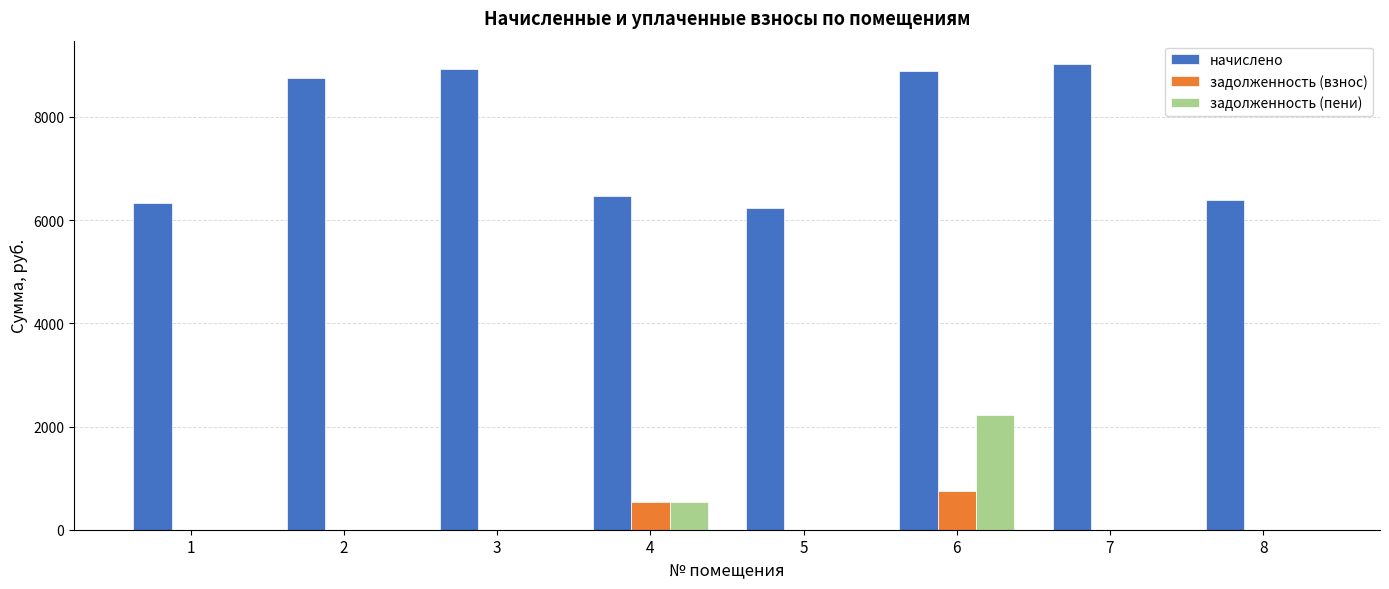

What is the sum of all начислено values?

60990.5